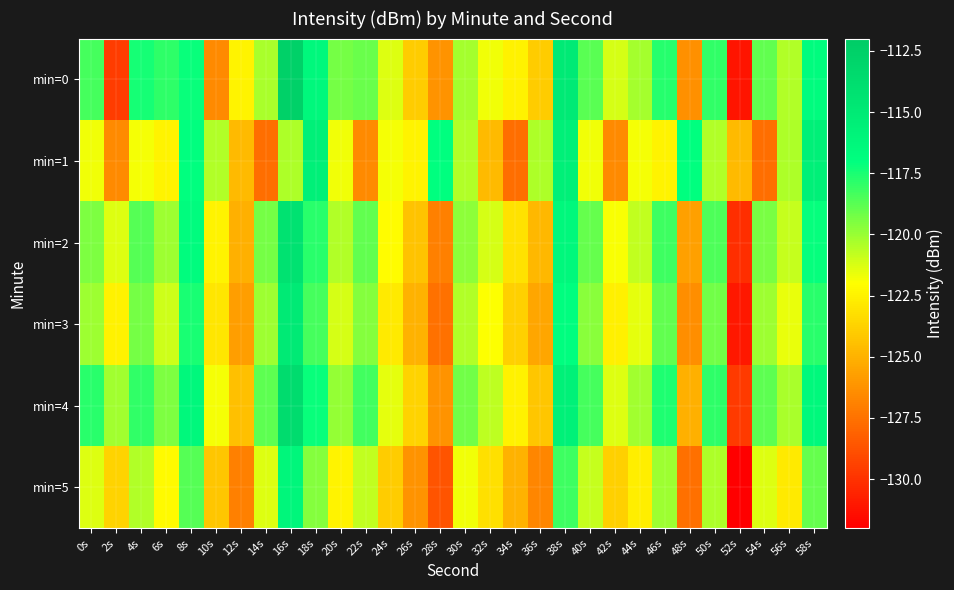

Rank the series at 6s from highest to lowest value.

min=0, min=4, min=2, min=3, min=5, min=1